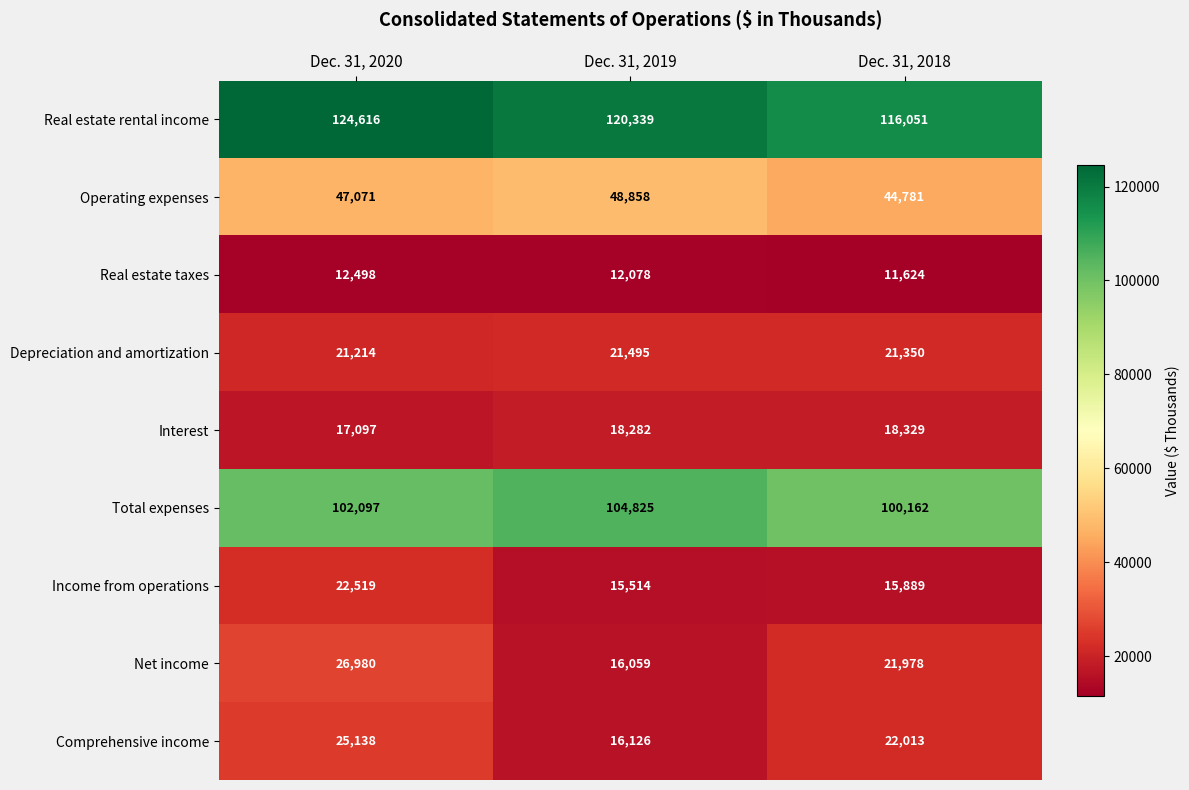

Which series has the largest total across all categories?

Real estate rental income